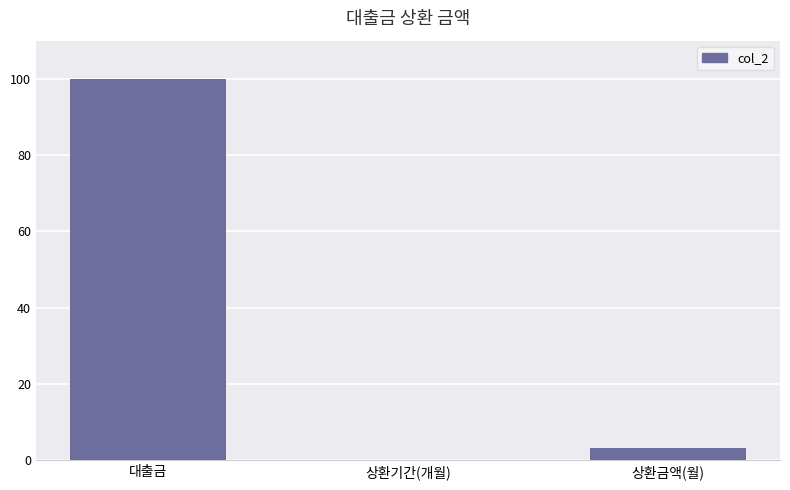

Count the number of categories in the chart.

3